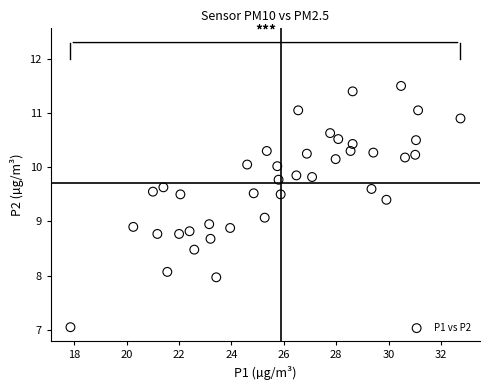

What is the range of X values (max minus min)?

14.9